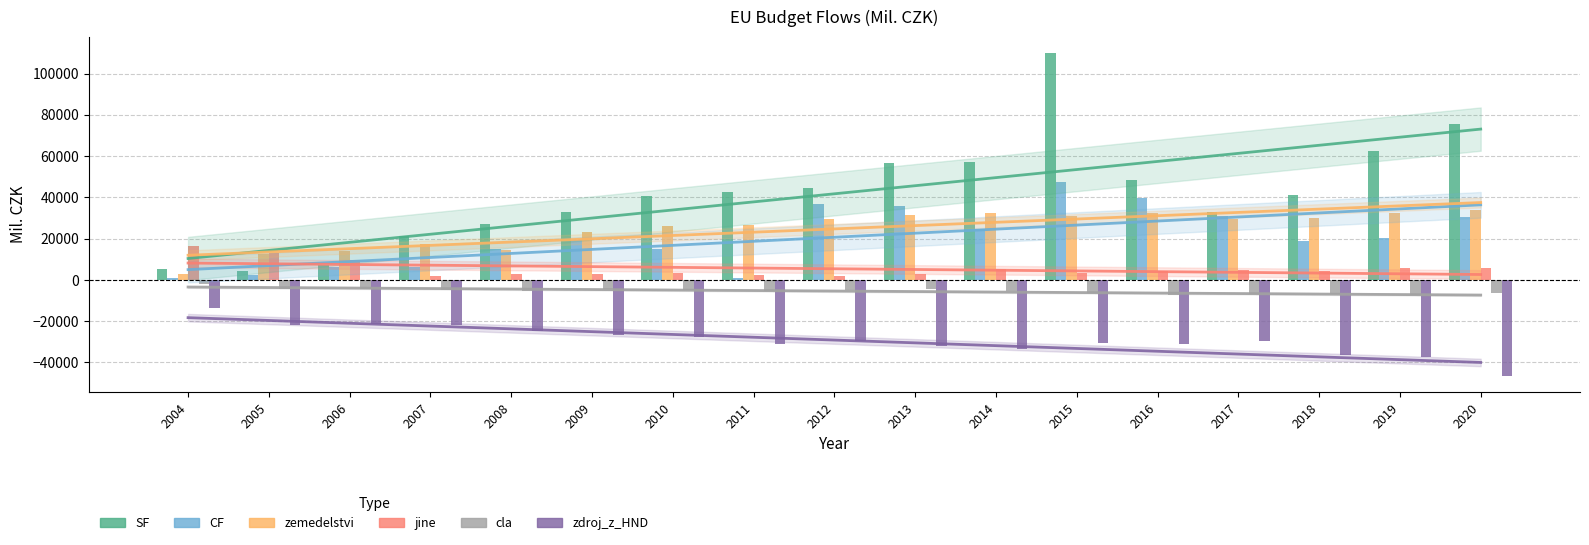

Where does the zdroj_z_HND series first go above -29856?

2004